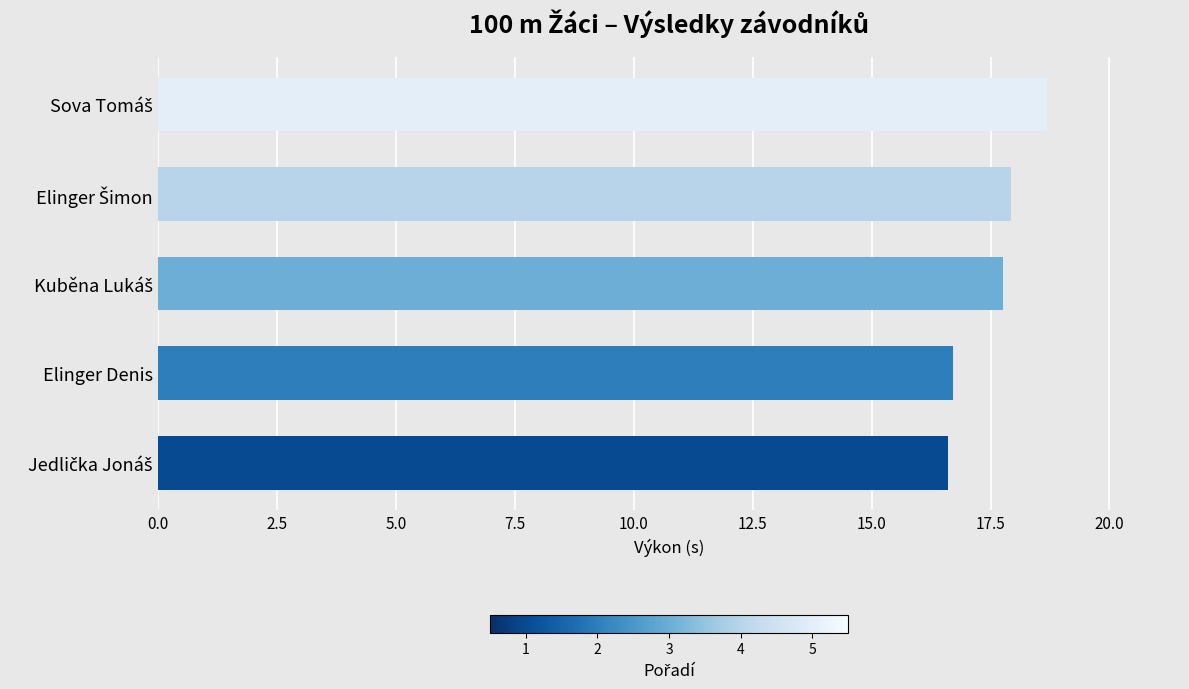

What is the smallest value displayed?

16.6